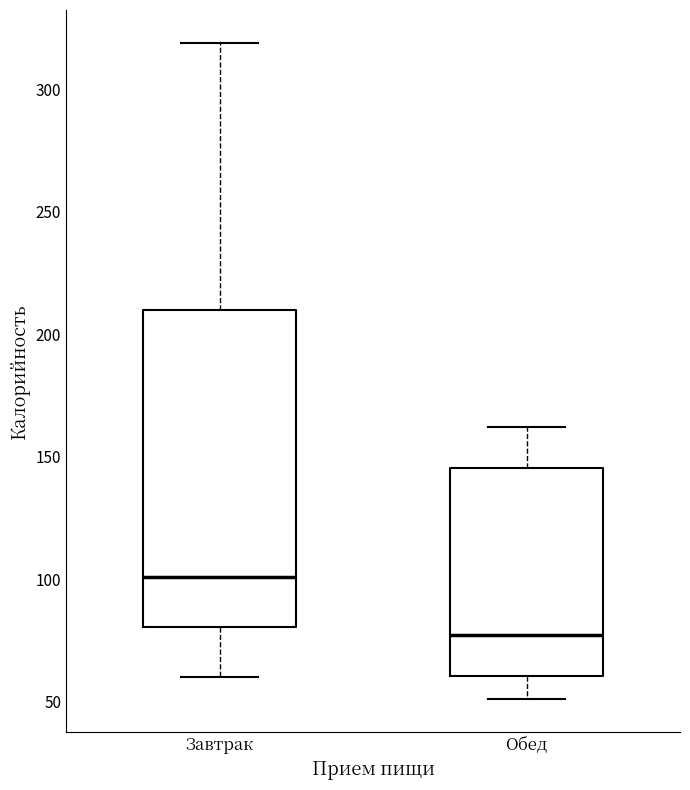

Reading left to right, transcribe this box plot: for each box, give where its median line is, the range the box spans, and where its two whiskers end, as read against the y-axis. The values are not printed on the chart, so give them approximately, as read against the axis.

Завтрак: median 100, box 80 to 210, whiskers 60 to 320
Обед: median 75, box 60 to 145, whiskers 50 to 160